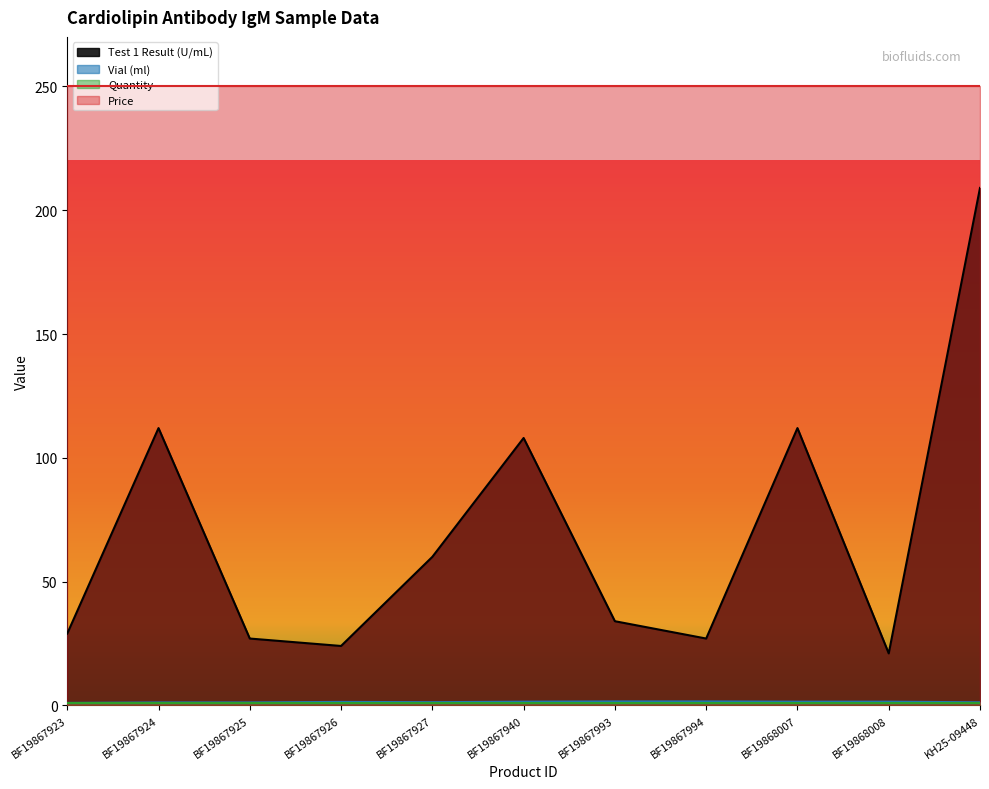

True or false: Test 1 Result (U/mL) and Vial (ml) cross at least once.

False